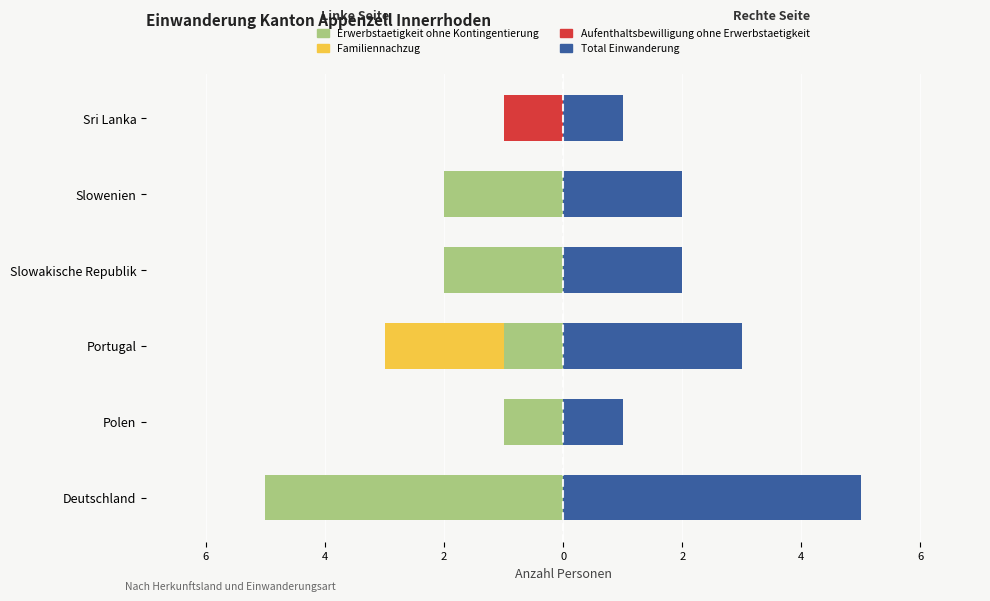

How many values in the Aufenthaltsbewilligung ohne Erwerbstaetigkeit series are below 0?

1